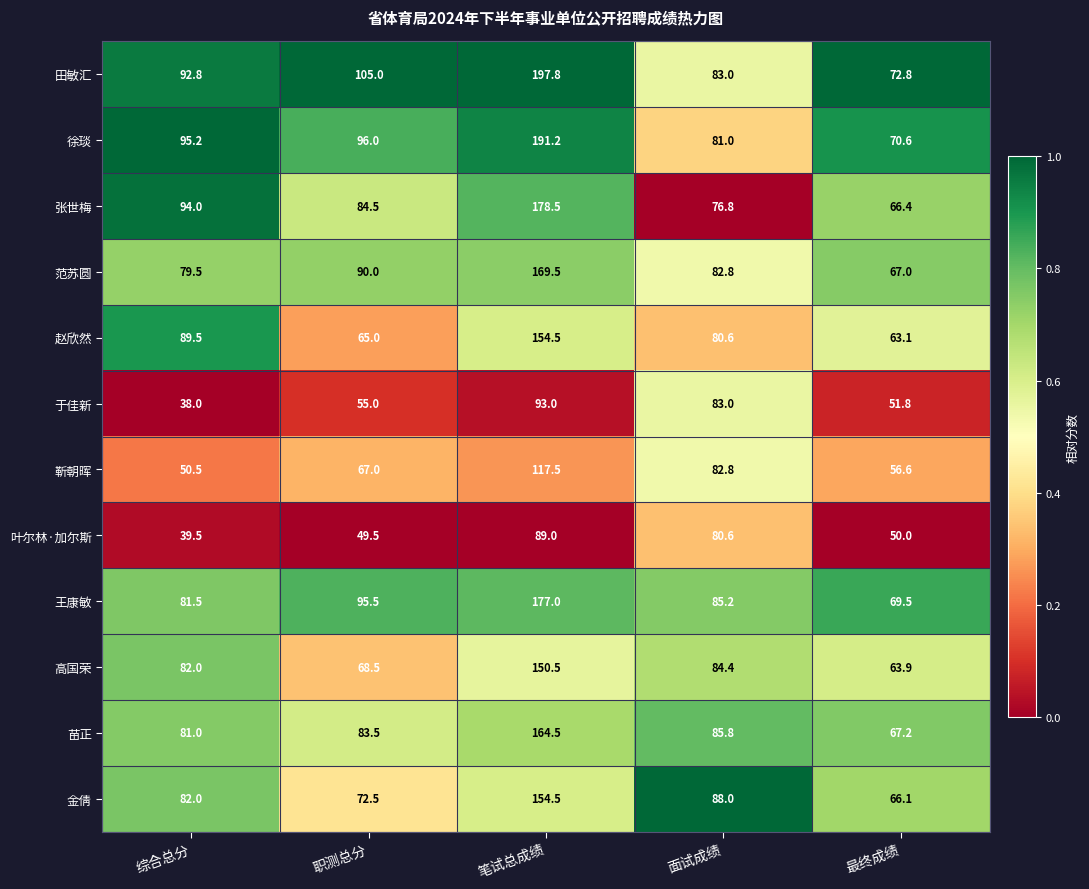

True or false: 金倩 has a value of 91.9 at 最终成绩.

False